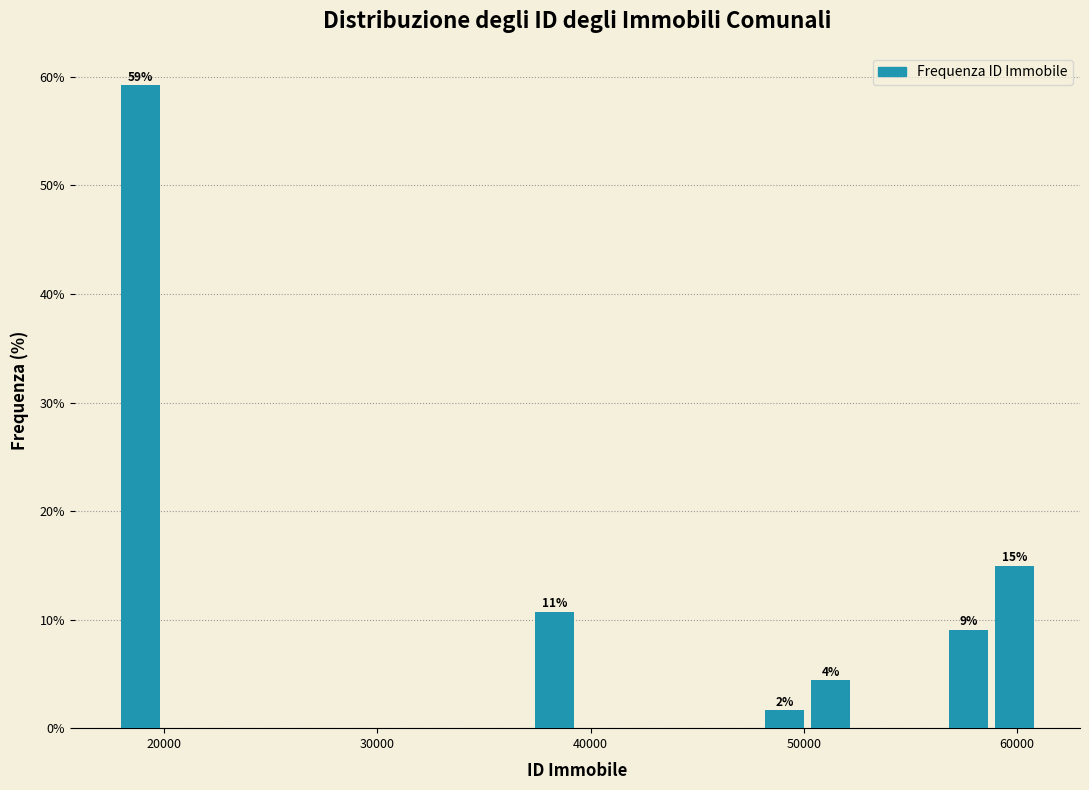

Read against the x-axis, roughly where is the centre of the tallest bar?

19000